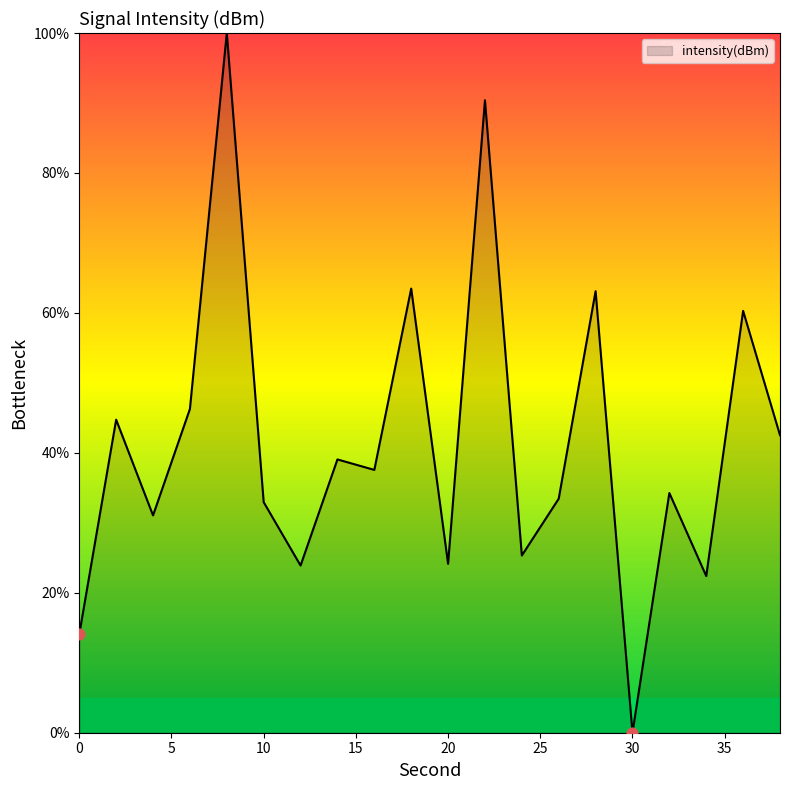

What is the difference between the maximum and minimum values?

100.0